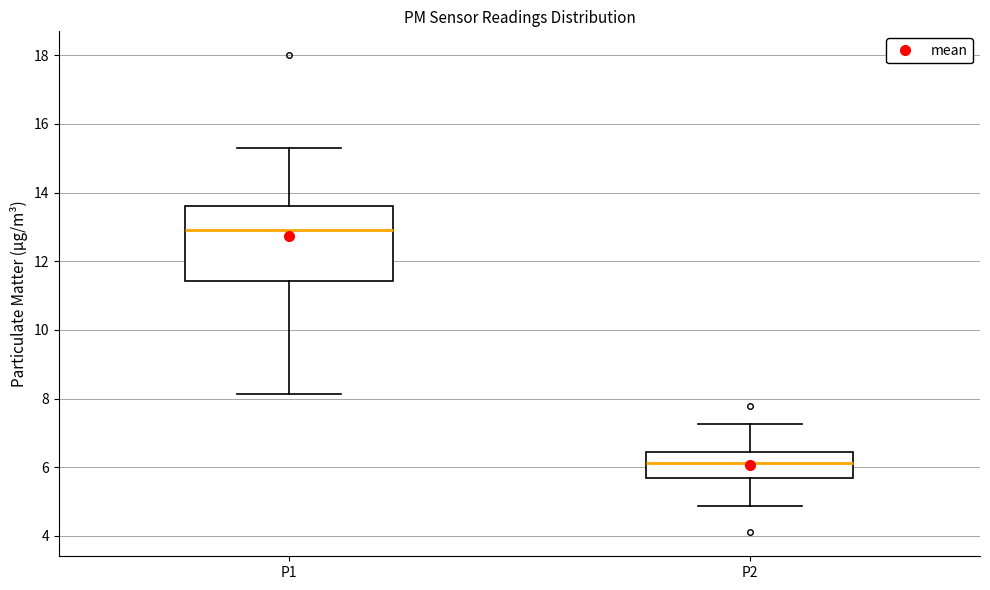

Reading left to right, read every box against the y-axis: the position of its median line, the range the box covers, and the ends of its whiskers. The values are not printed on the chart, so give them approximately, as read against the axis.

P1: median 13.0, box 11.4 to 13.6, whiskers 8.2 to 15.4
P2: median 6.2, box 5.6 to 6.4, whiskers 4.8 to 7.2